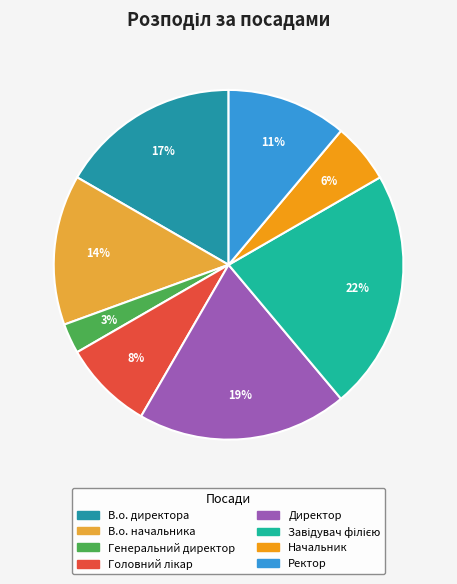

Is the sum of В.о. директора and Генеральний директор greater than half?

No